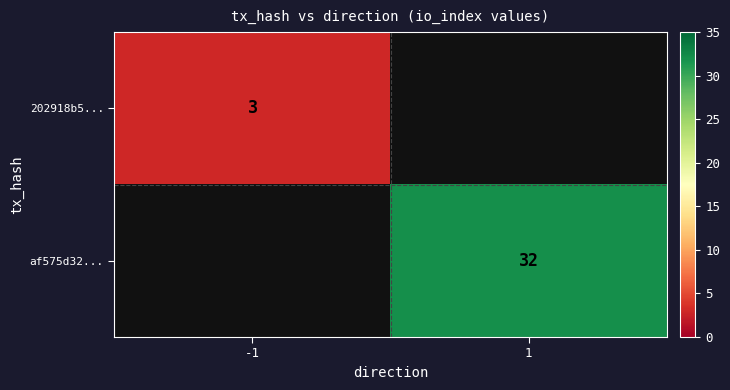

At which category is the sum across all series the highest?

1